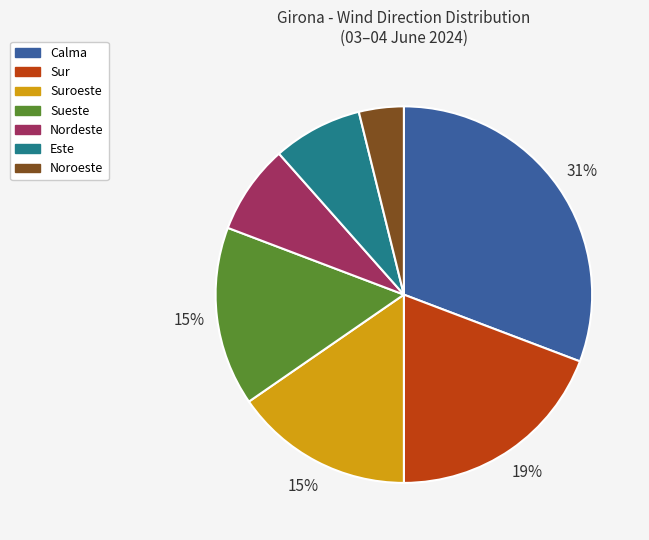

Does any single category account for the majority?

No